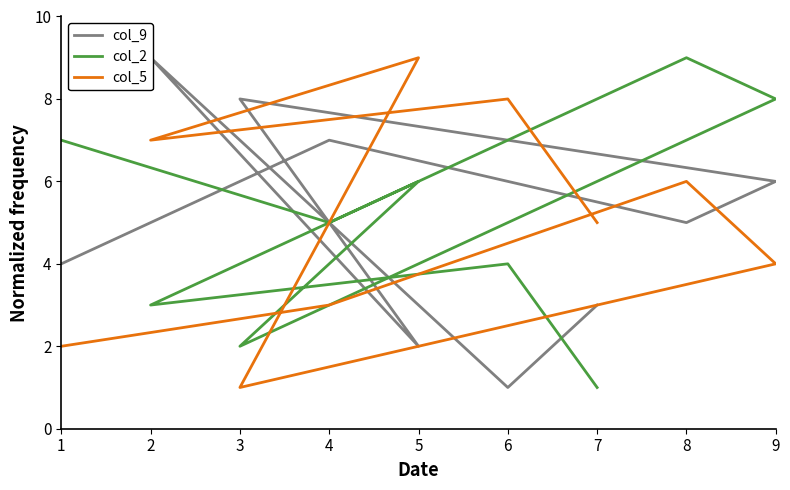

What is the value of the col_9 point at the 6th from the left?

2